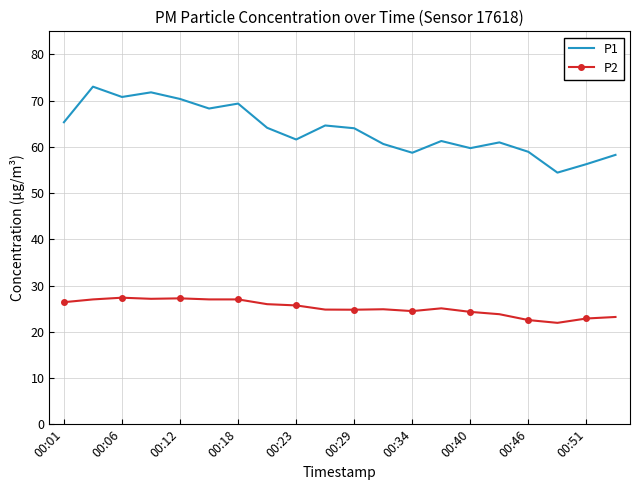

Which series has the largest total across all categories?

P1